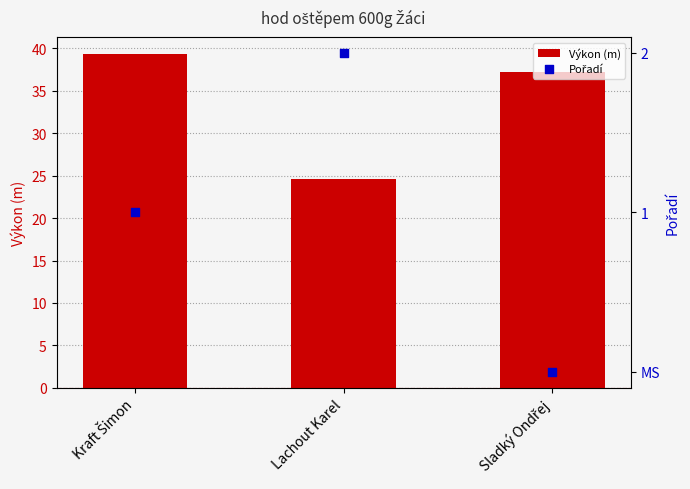

What is the total value across all series at Kraft Šimon?

40.4